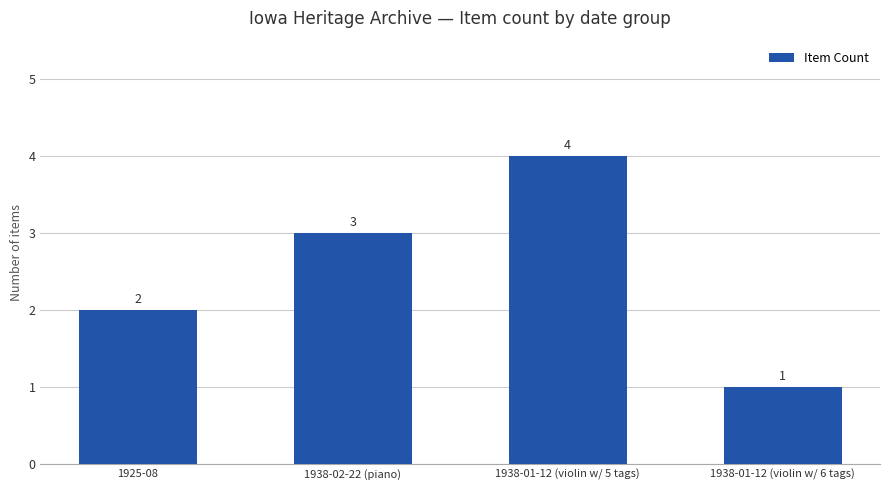

Reading left to right, extract all data points from this chart.

2	3	4	1